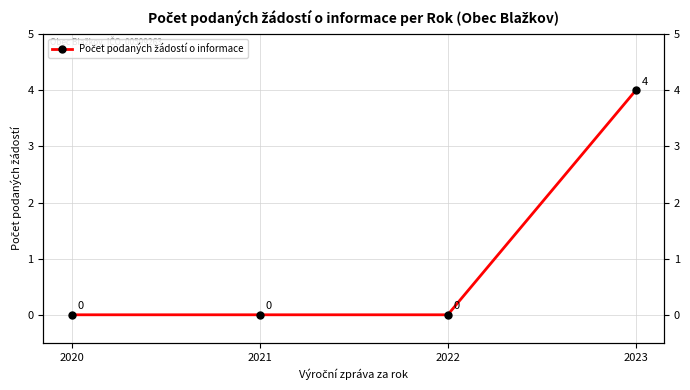

At which category does the chart reach its minimum across all series?

2020